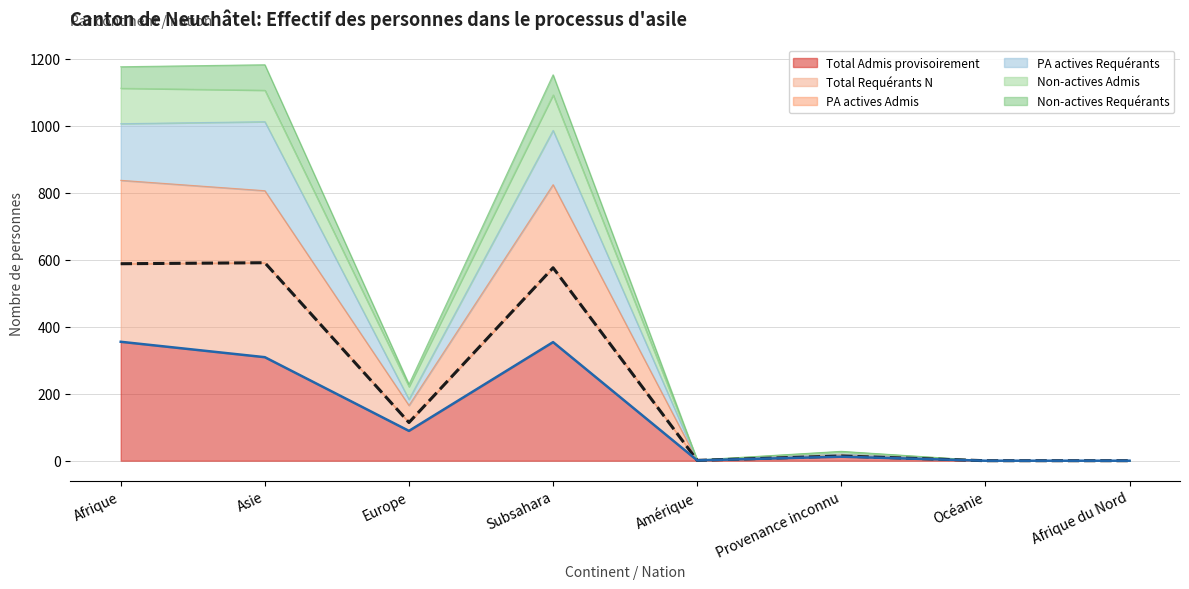

True or false: PA actives Admis and PA actives Requérants intersect in this chart.

False